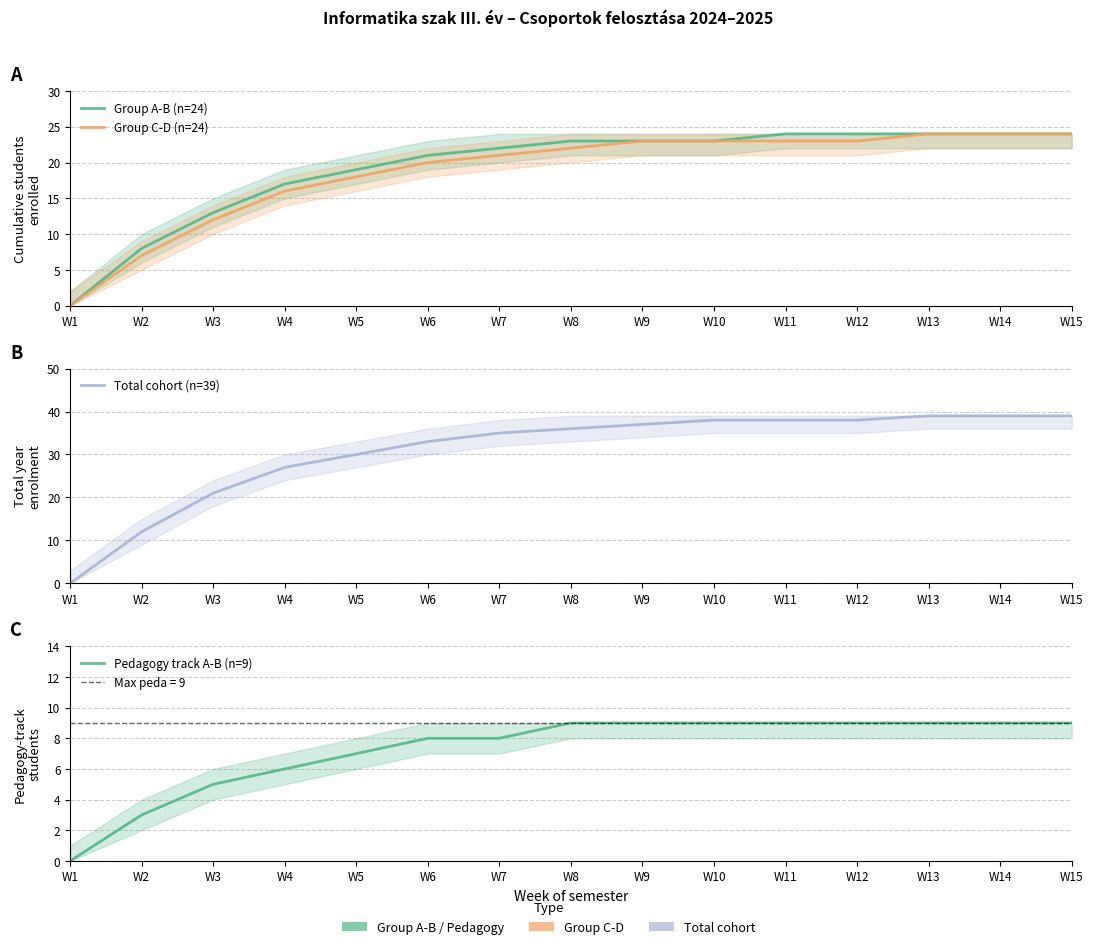

List the series in order of their peak value, lowest first.

Pedagogy track A-B (n=9), Group A-B (n=24), Group C-D (n=24), Total cohort (n=39)